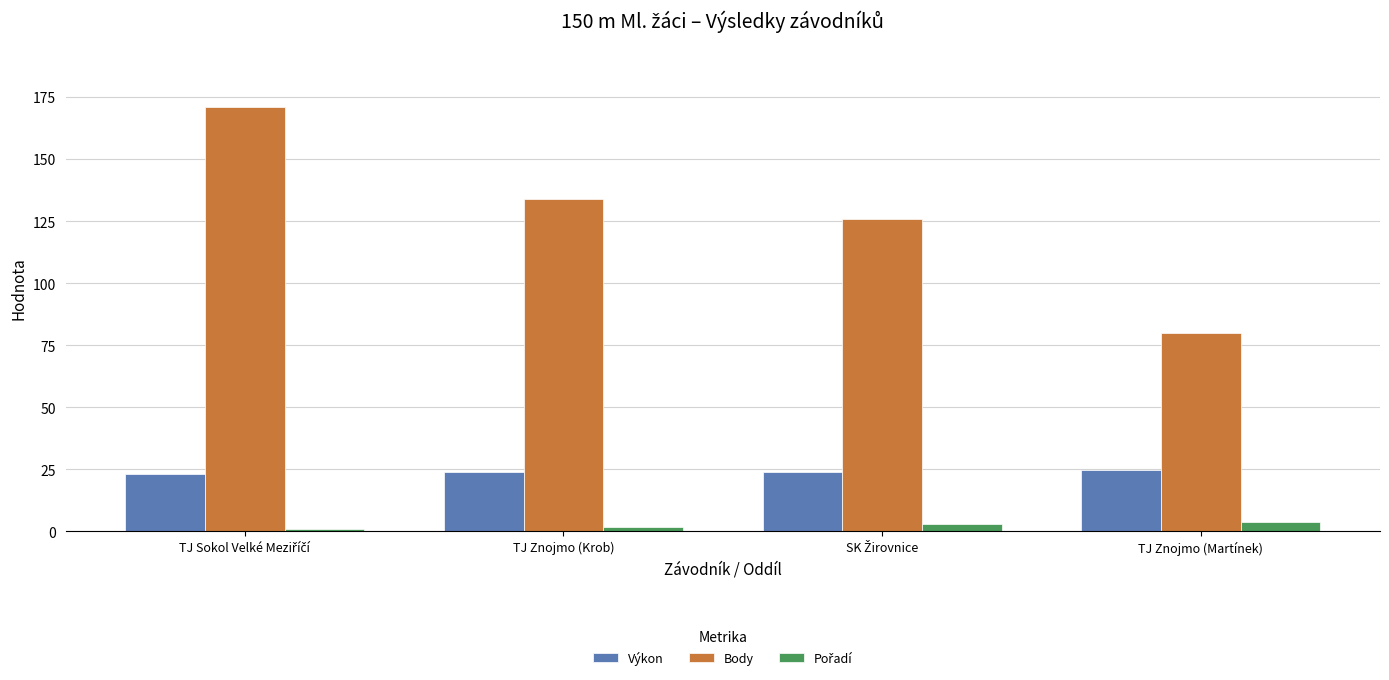

Which series has the largest total across all categories?

Body